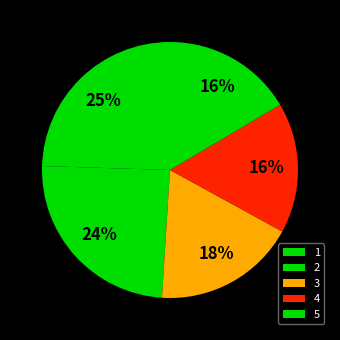

How many segments does this pie chart have?

5